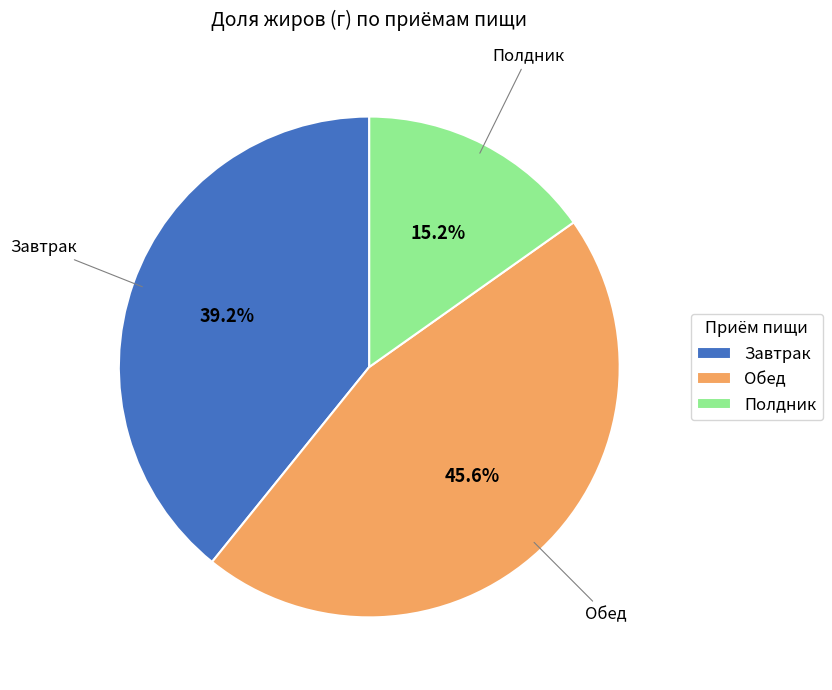

Does Обед account for over 50% of the chart?

No